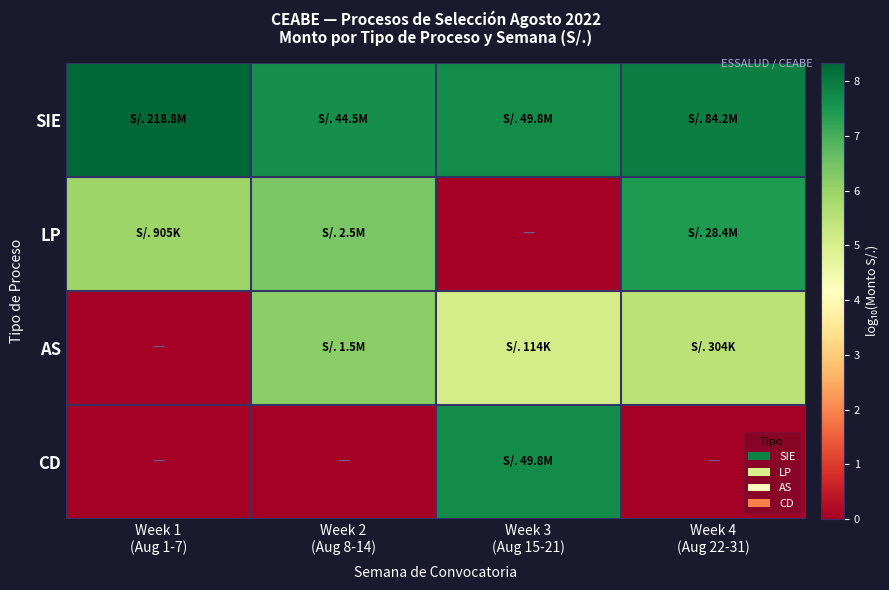

List the series in order of their peak value, lowest first.

AS, LP, CD, SIE